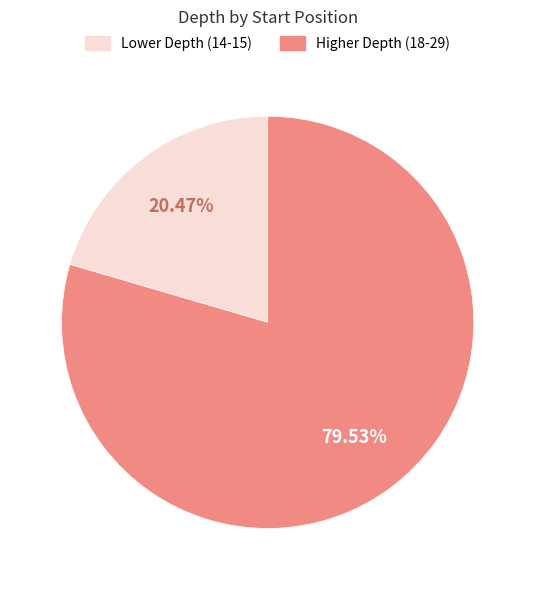

Does any single category account for the majority?

Yes